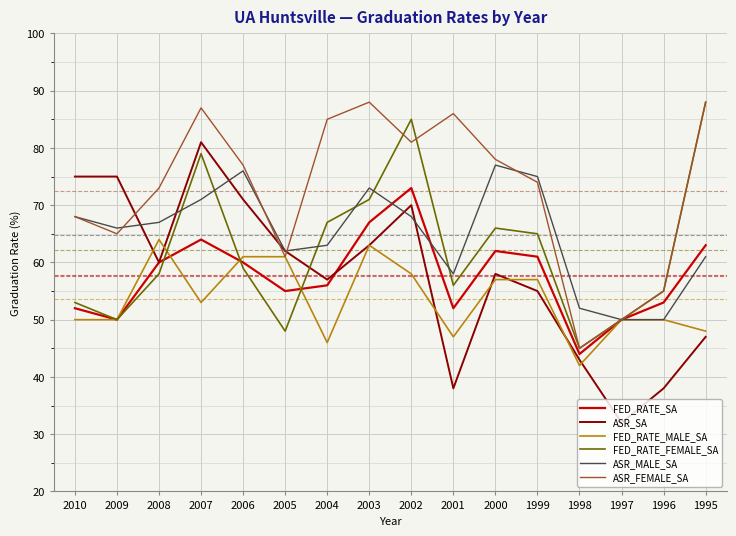

Where is the first local minimum for FED_RATE_SA?

2009